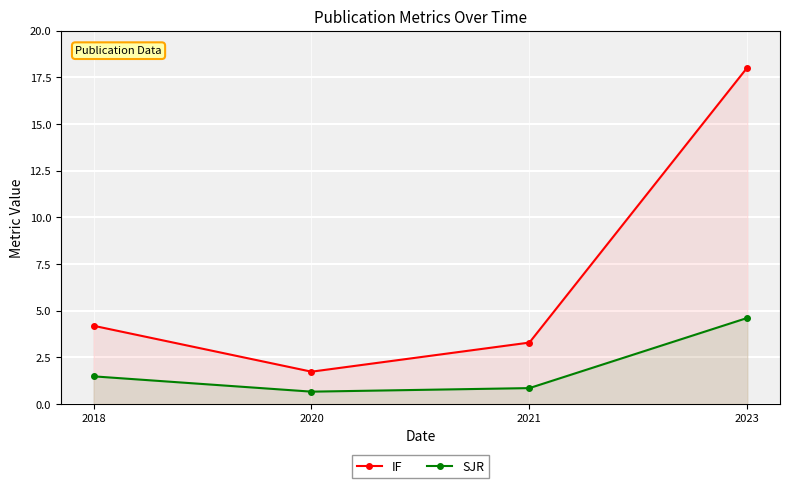

In IF, how many points are lower than both neighbors (excluding endpoints)?

1